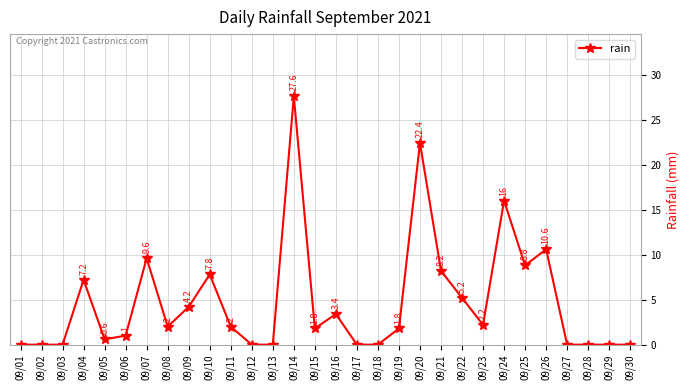

True or false: the data shows 4.2 at 09/09.

True